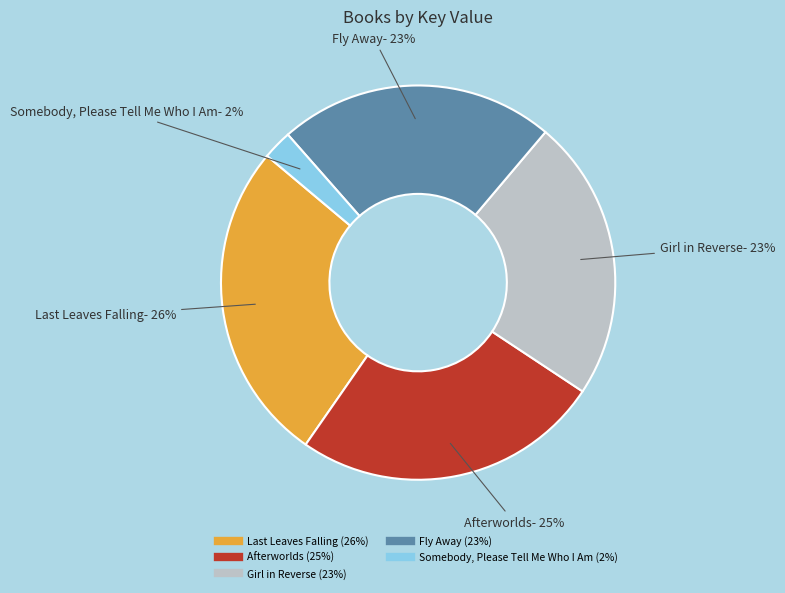

To the nearest percent, what percentage of the pie is Fly Away?

23%